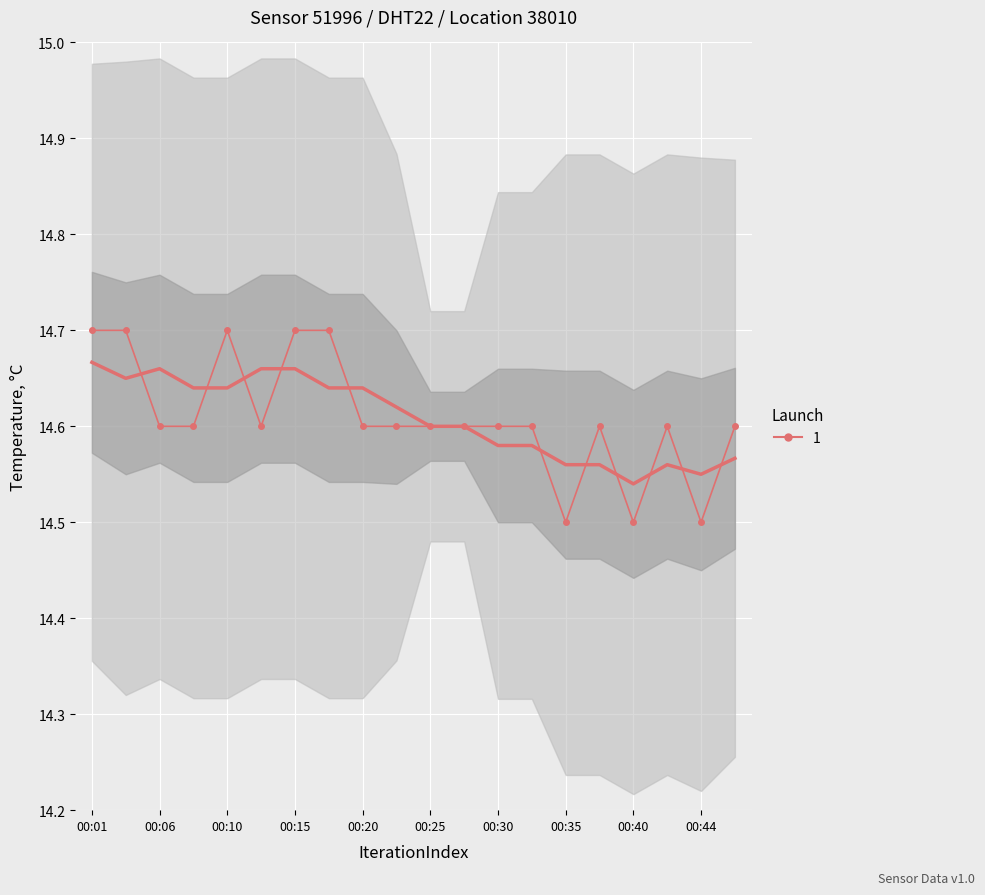

How many points are lower than both their immediate neighbors (excluding endpoints)?

4